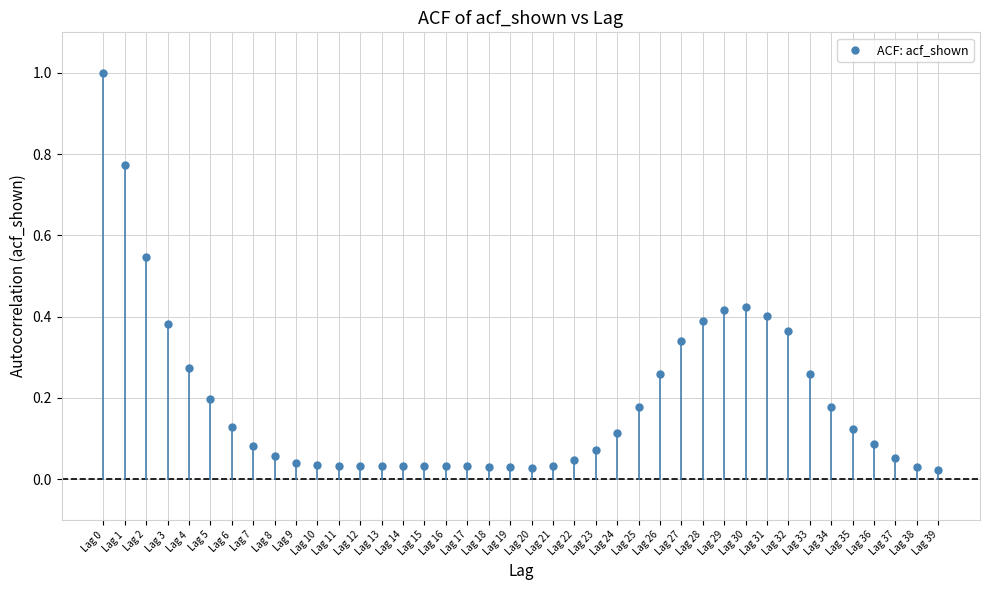

What is the range of Y values (max minus min)?

1.0